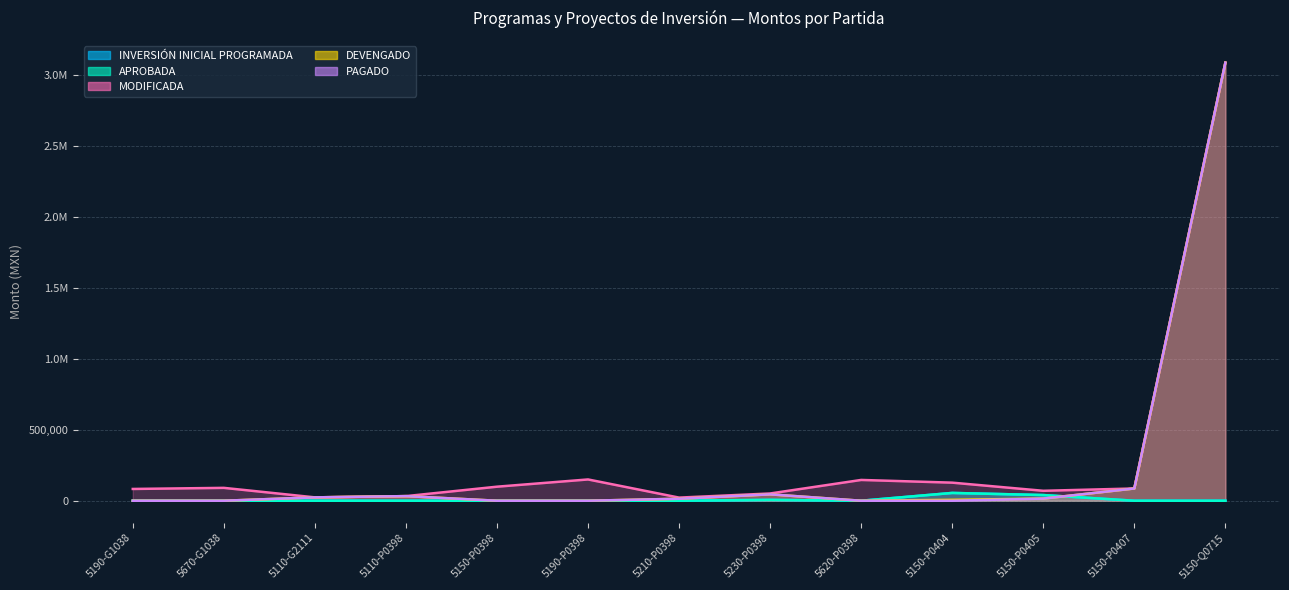

The value of PAGADO at 5110-P0398 is 32480.0. True or false?

True